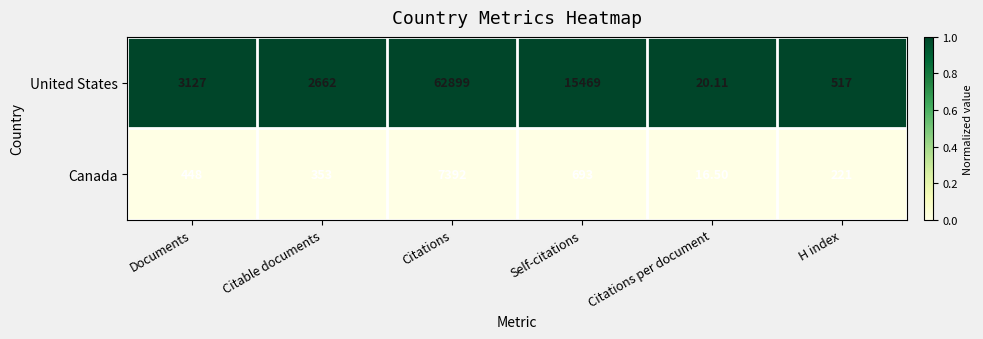

At which category is the sum across all series the highest?

Citations